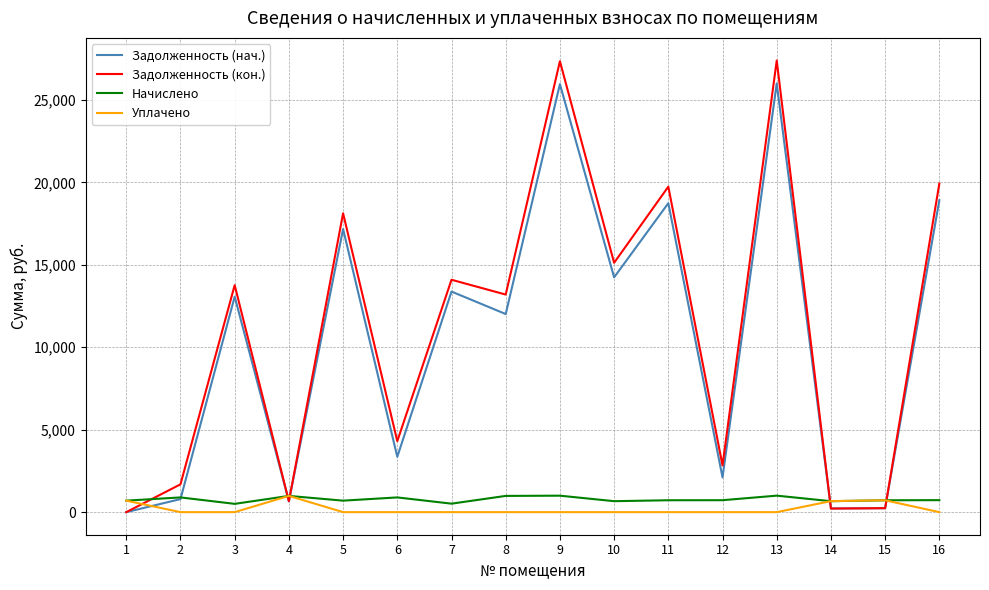

After their last crossing, which series has the higher values: Уплачено or Задолженность (нач.)?

Задолженность (нач.)